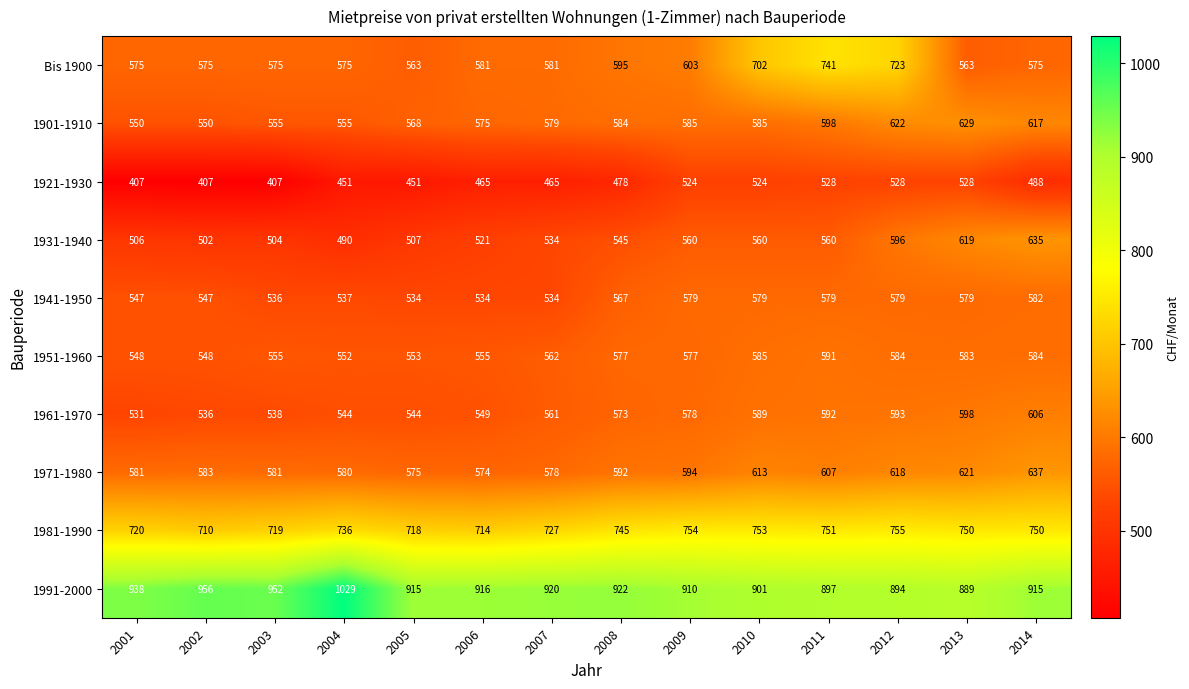

What value does the 1961-1970 series have at 2004, to the nearest 5?

545